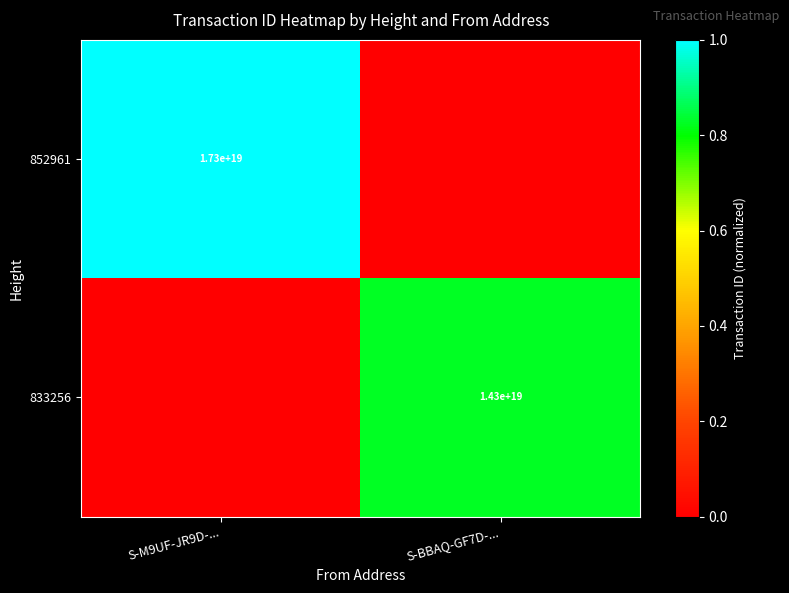

Between S-BBAQ-GF7D-... and S-M9UF-JR9D-..., which is larger?

S-M9UF-JR9D-...